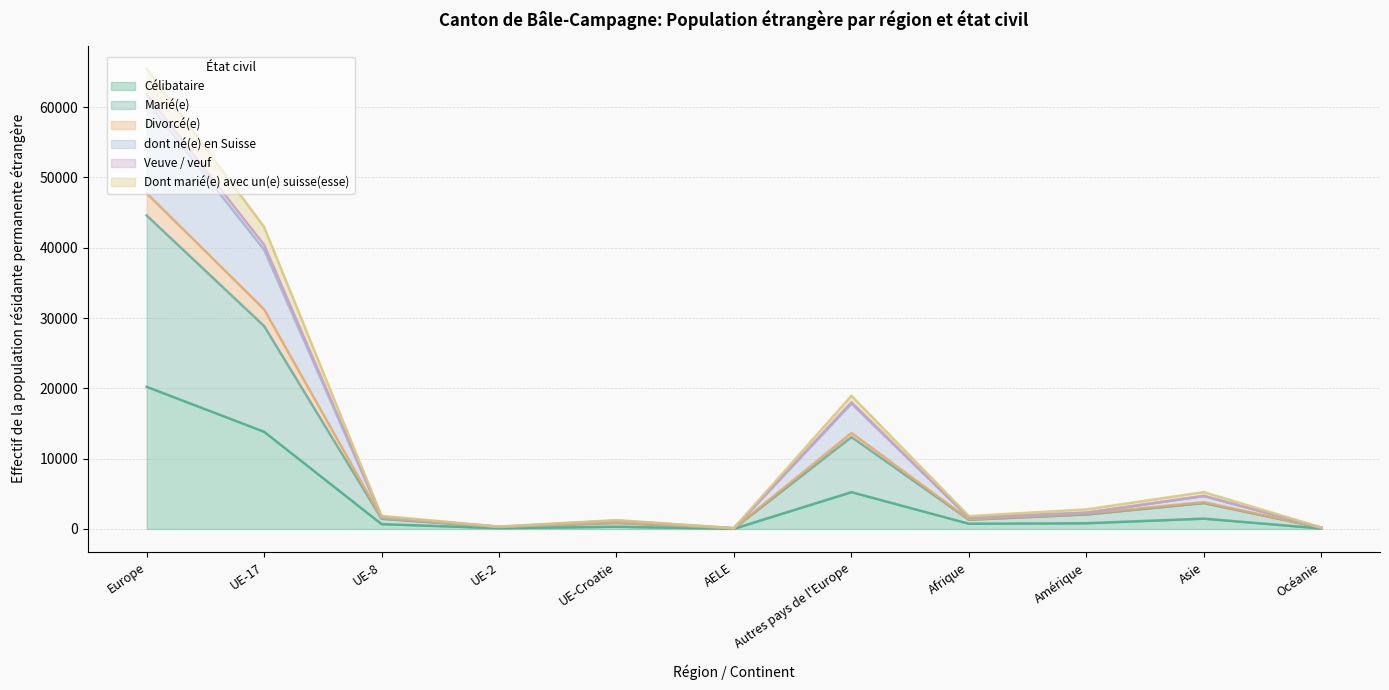

What is the value of the Veuve / veuf point at the 5th from the left?

1258